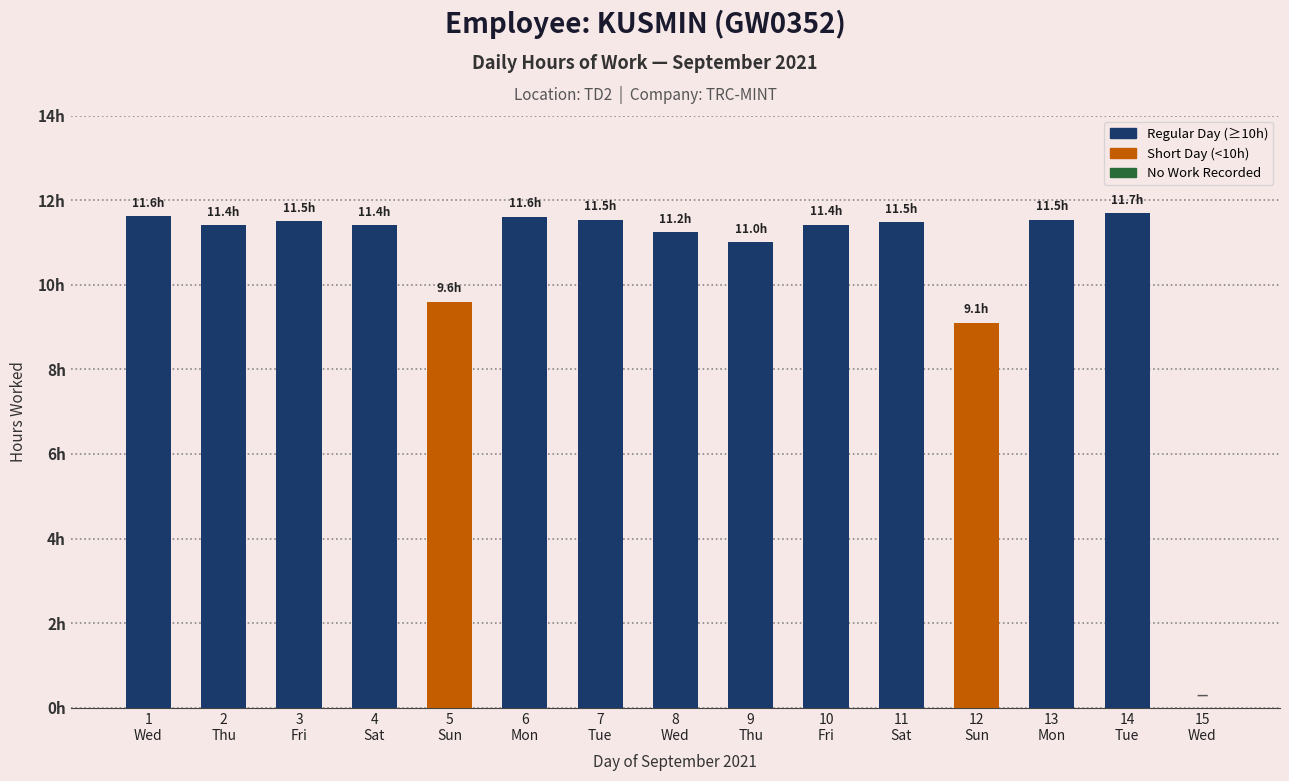

List the labels in order of value, smallest first.

15
Wed, 12
Sun, 5
Sun, 9
Thu, 8
Wed, 2
Thu, 4
Sat, 10
Fri, 11
Sat, 3
Fri, 7
Tue, 13
Mon, 6
Mon, 1
Wed, 14
Tue